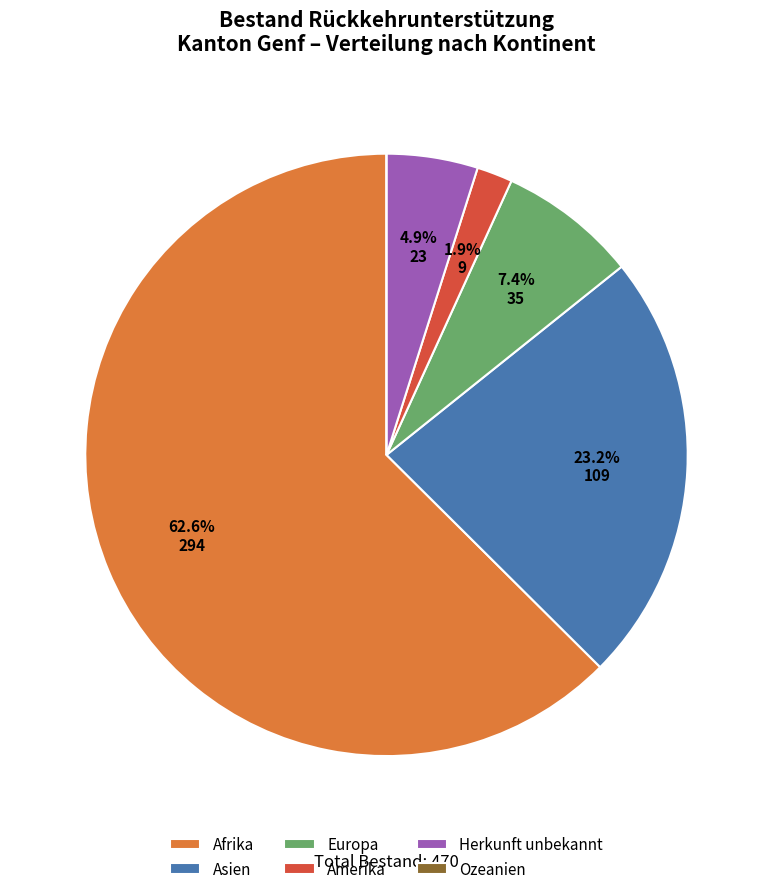

True or false: Amerika accounts for 2% of the total.

True